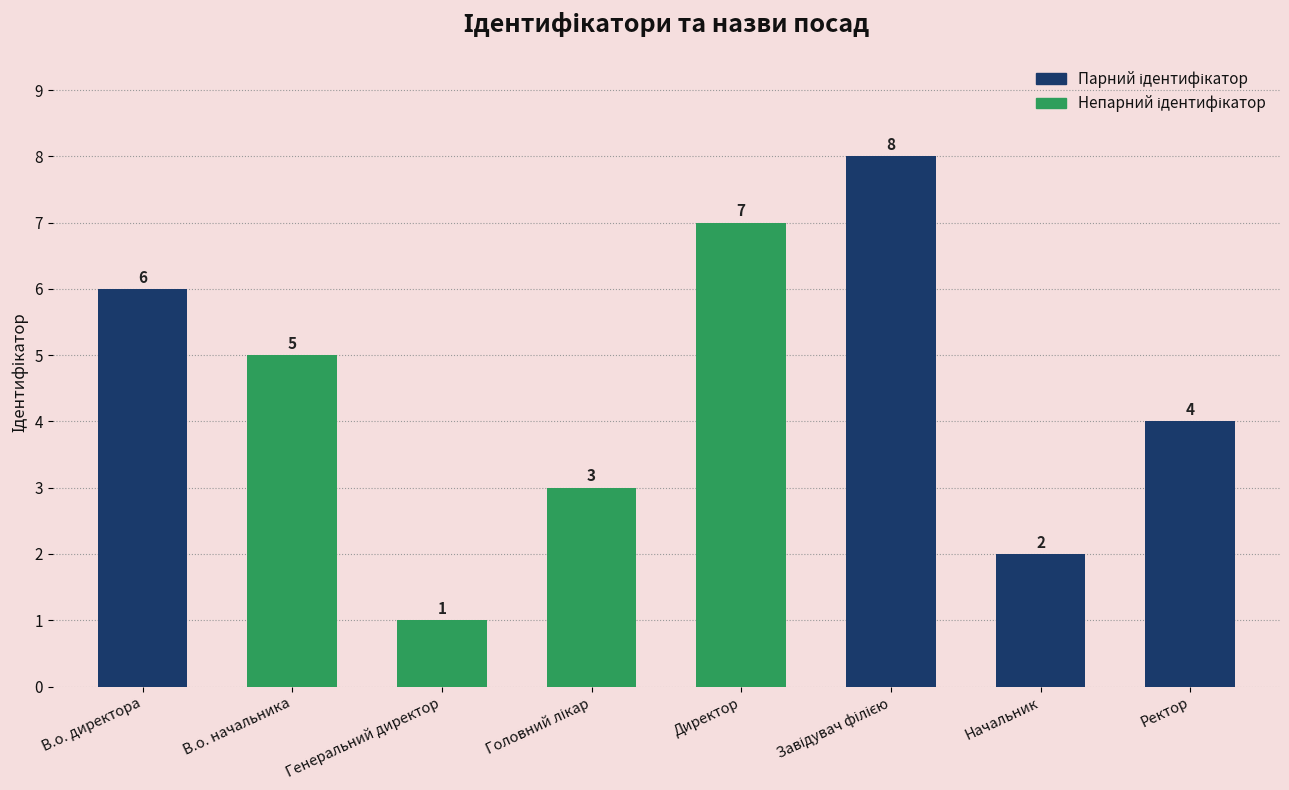

Are the bars horizontal?

No